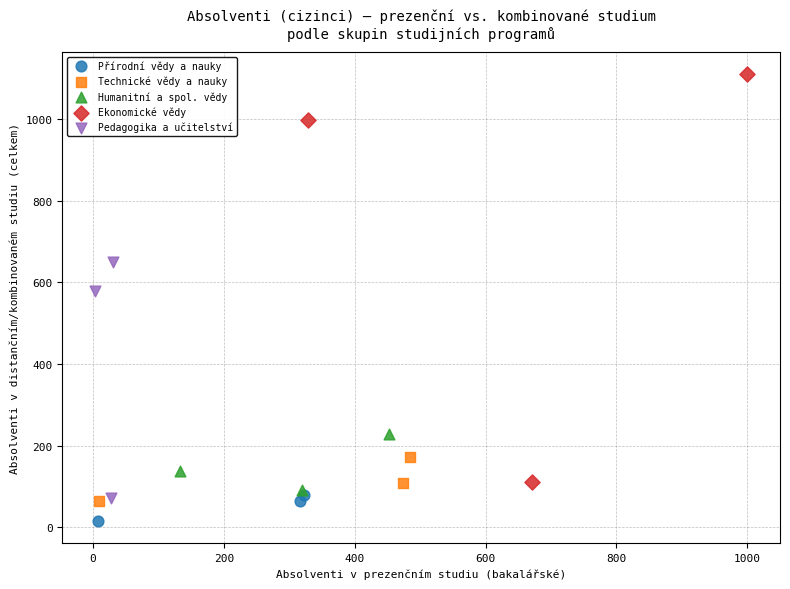

Which series has the largest Y range (max minus min)?

Ekonomické vědy